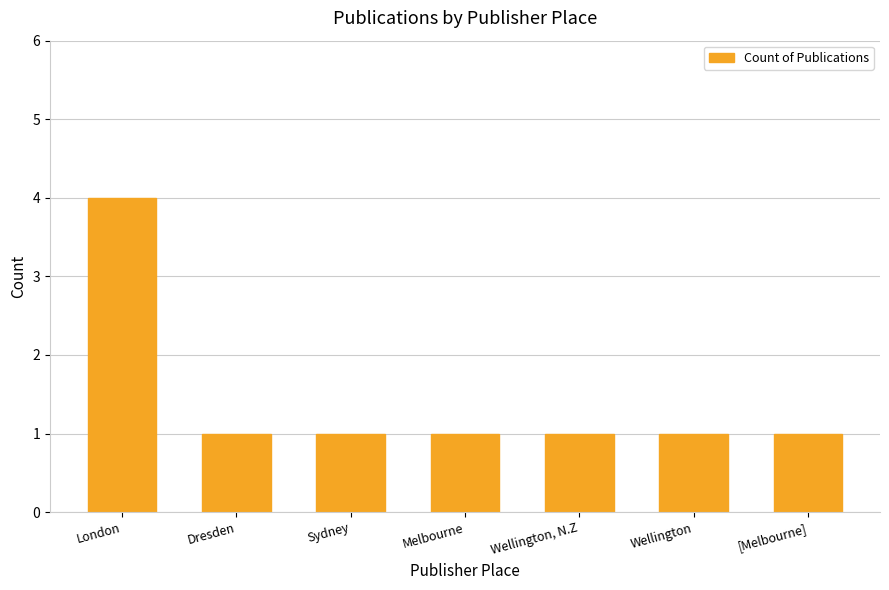

What is the difference between the maximum and second lowest values?

3